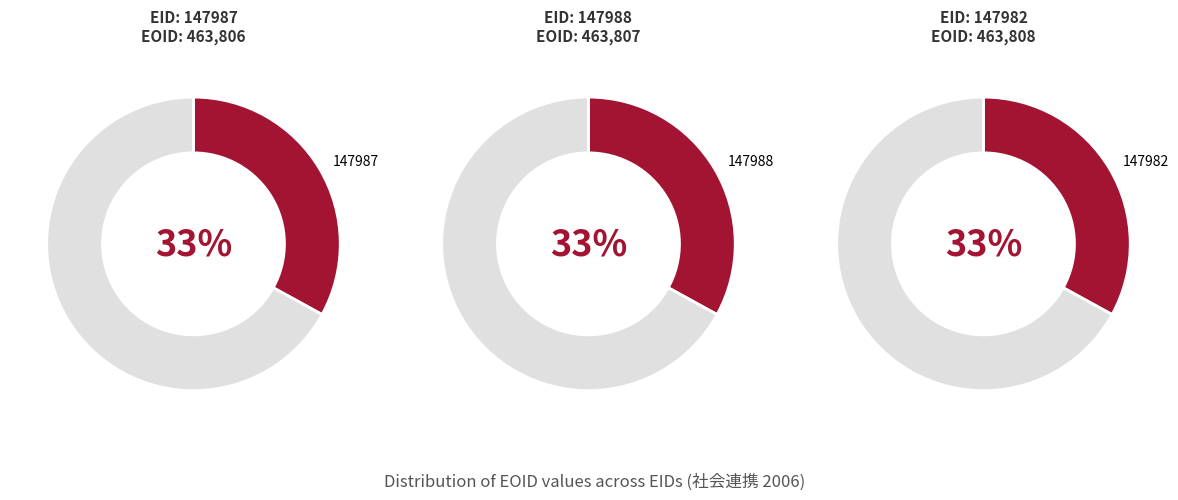

Rank the categories by value from lowest to highest.

147987, 147988, 147982